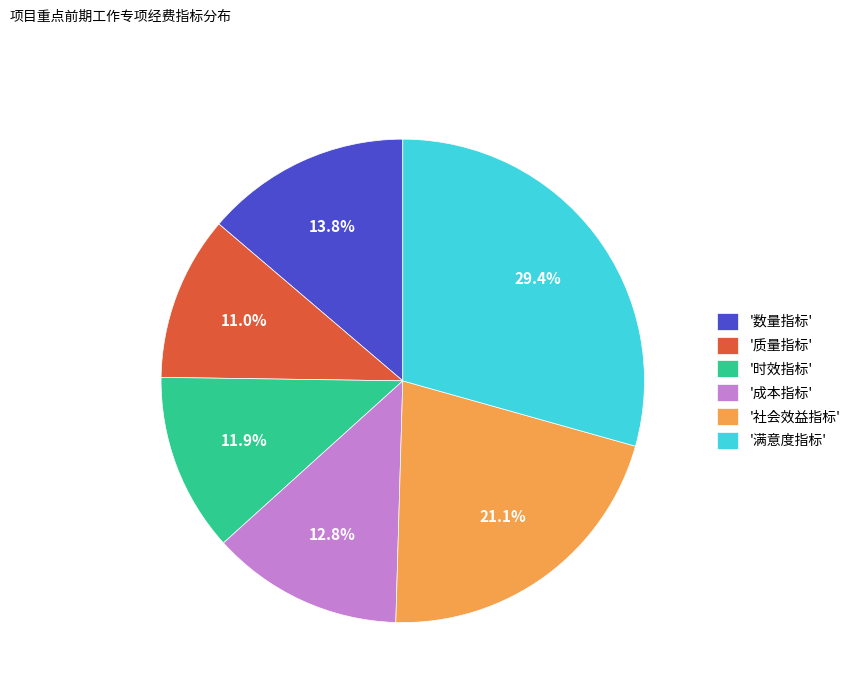

What portion of the pie excludes '时效指标'?

88.1%